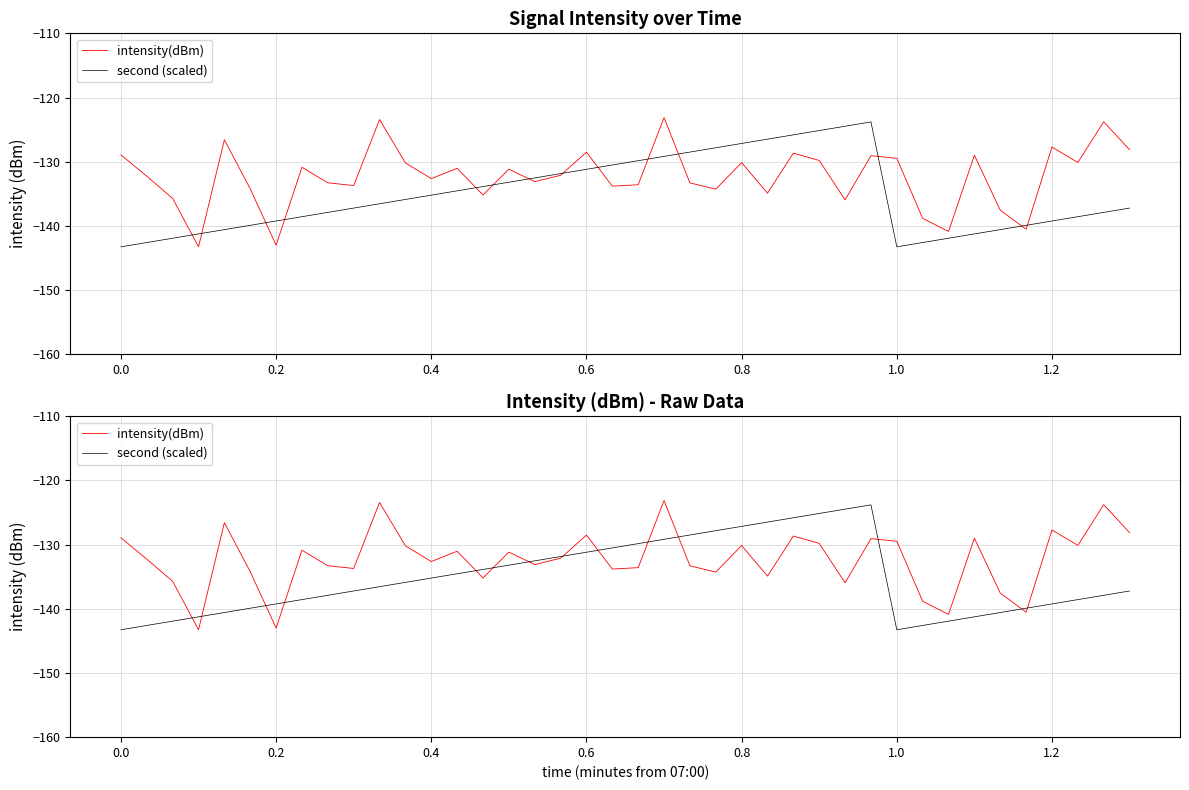

List the series in order of their peak value, highest first.

intensity(dBm), second (scaled)